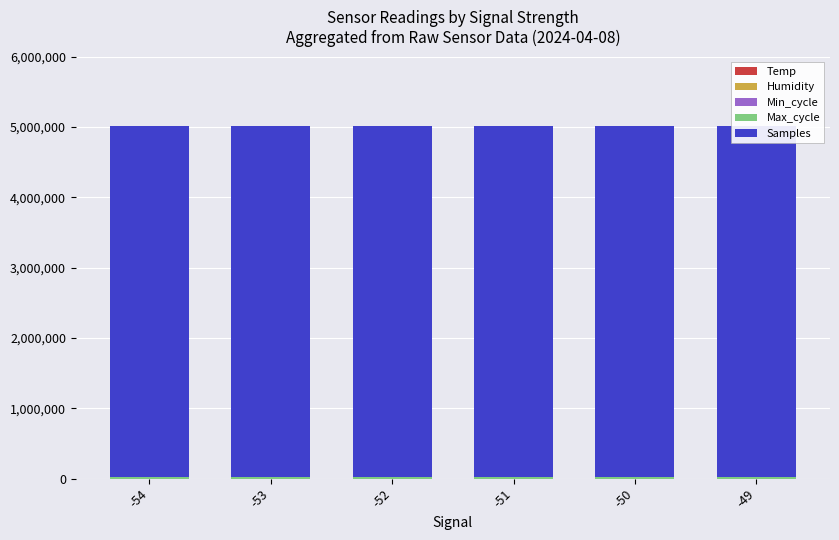

Where is Samples nearest to the value 4993763?

-52